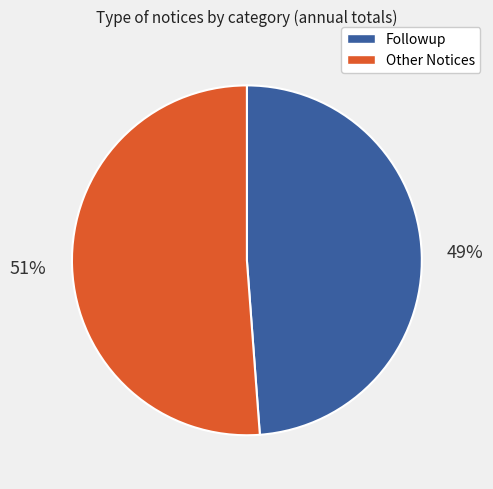

To the nearest percent, what is the difference between the largest and smallest slice percentages?

2%